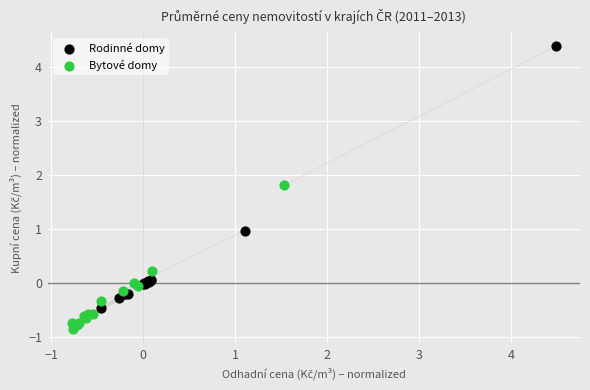

What are all the series names shown in the legend?

Rodinné domy, Bytové domy